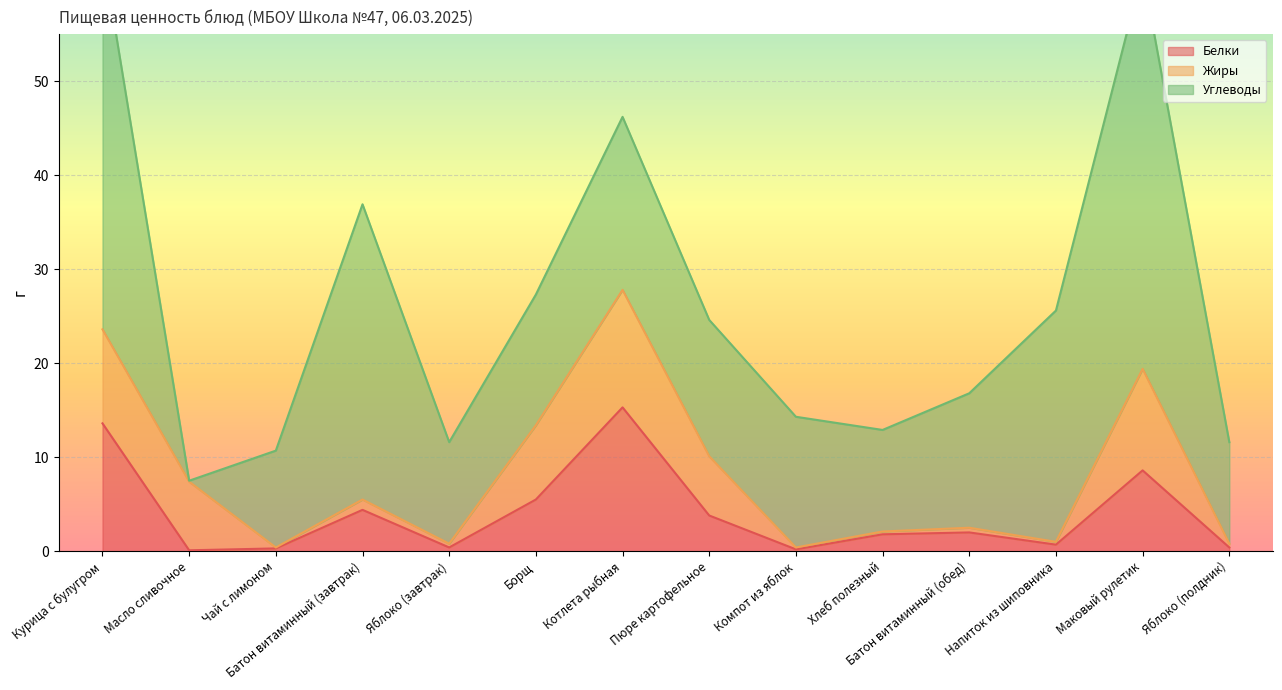

What is the highest value of the Белки series?

15.3